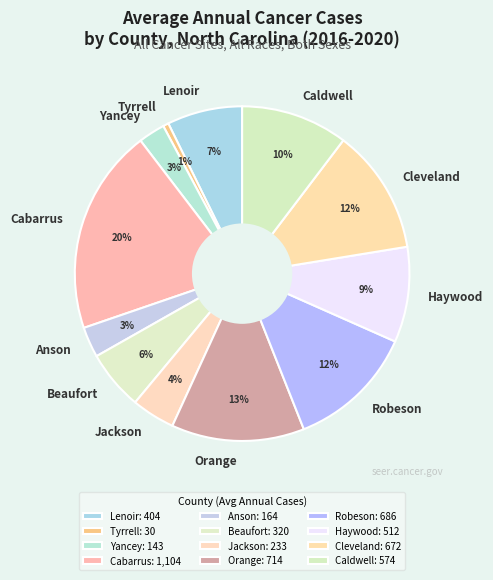

True or false: Haywood accounts for 9% of the total.

True